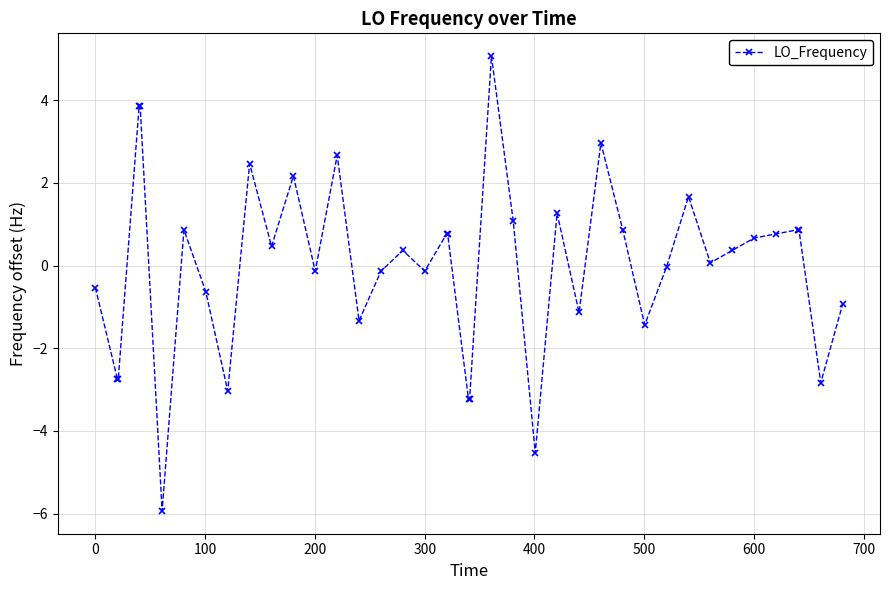

What is the value of the 10th point from the left?

2.5